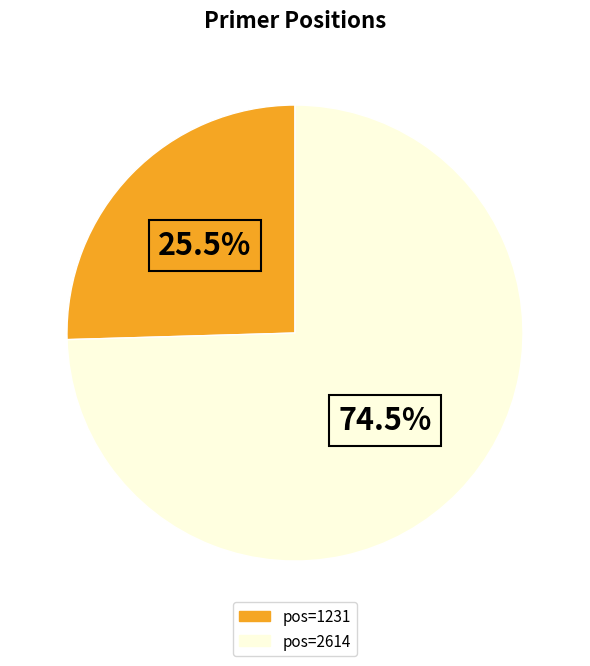

Is there a majority slice in this chart?

Yes